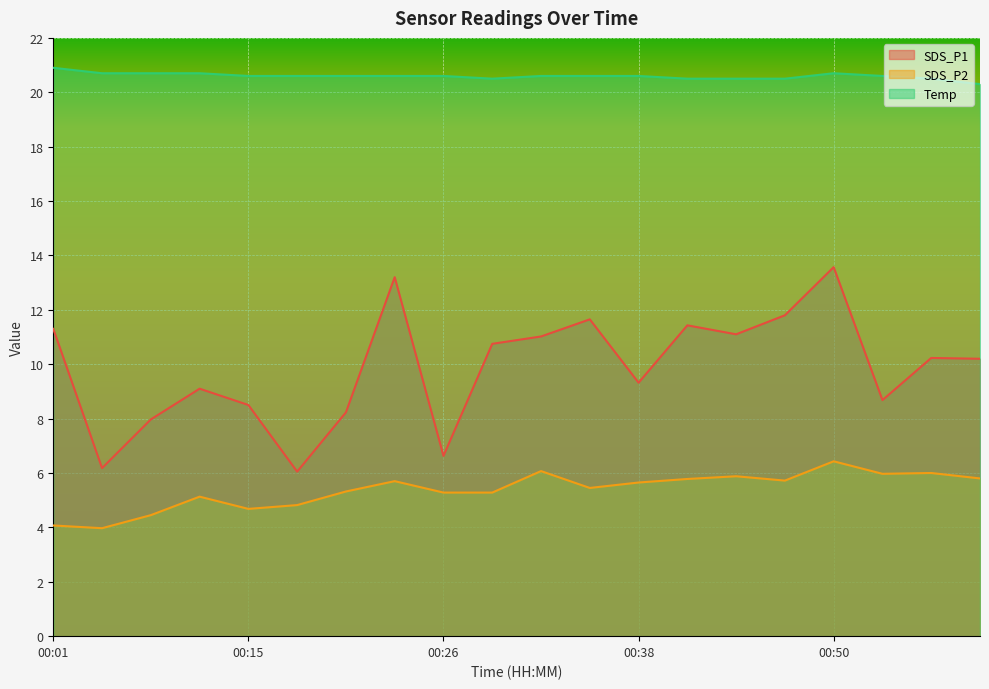

Between 00:32 and 00:15, which is larger?

00:32